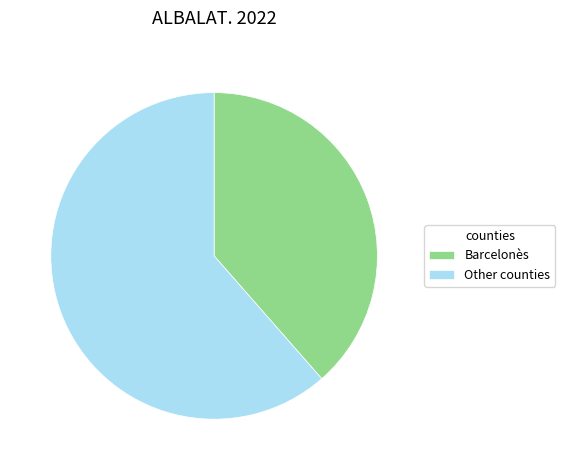

Is it true that Other counties is 61% of the pie?

True